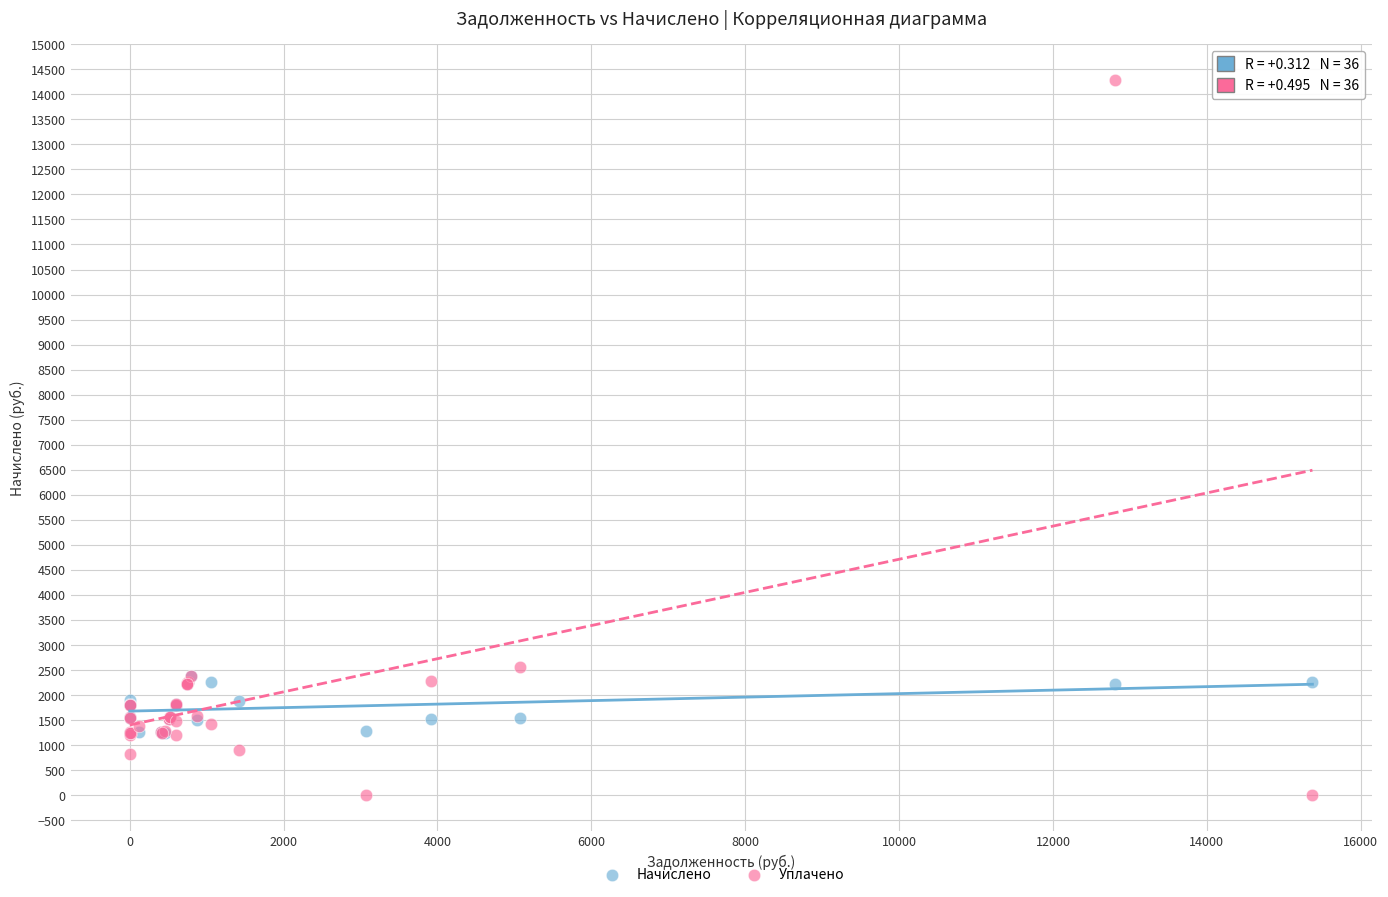

Which series has the widest spread of Y values?

Уплачено